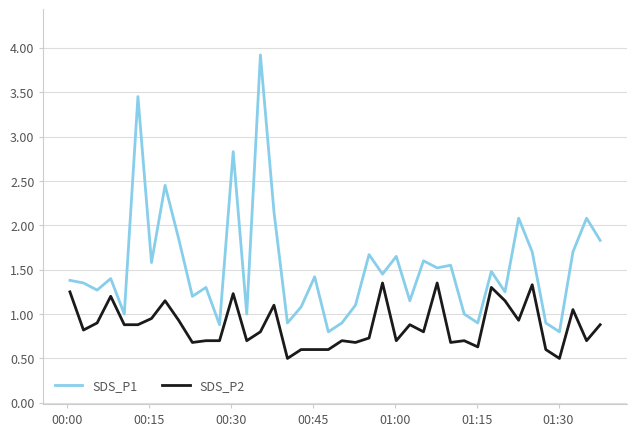

Which series has the largest total across all categories?

SDS_P1